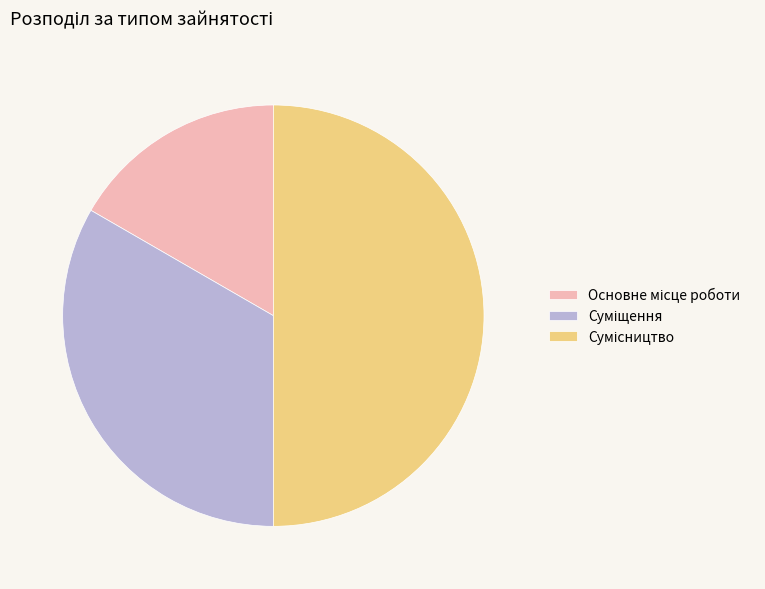

What is the ratio of the value at Сумісництво to the value at Основне місце роботи?

3.0